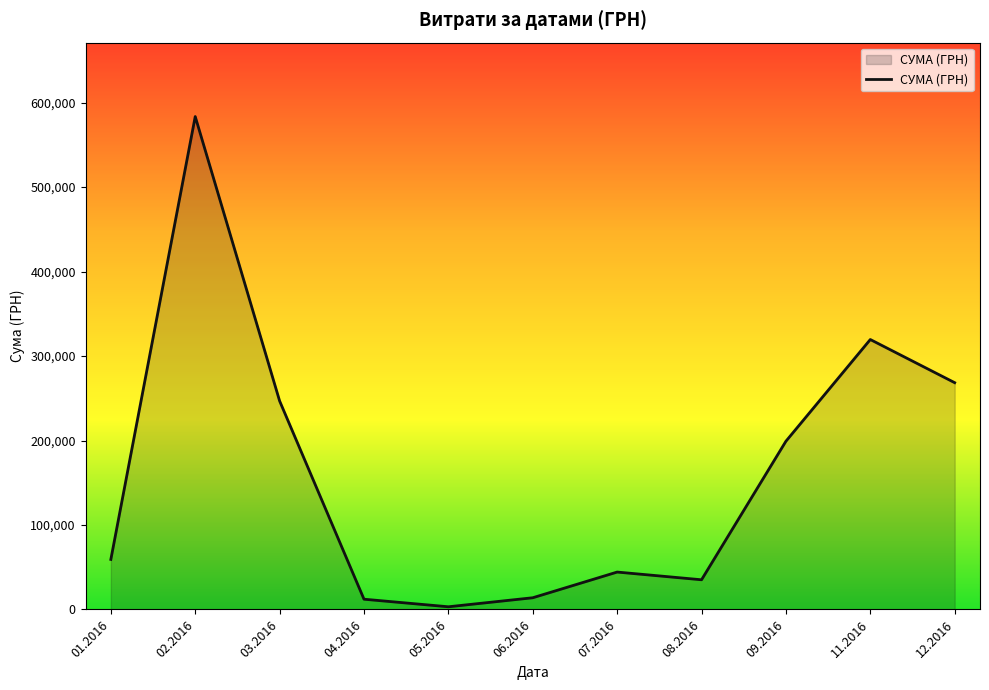

Between 07.2016 and 05.2016, which is larger?

07.2016